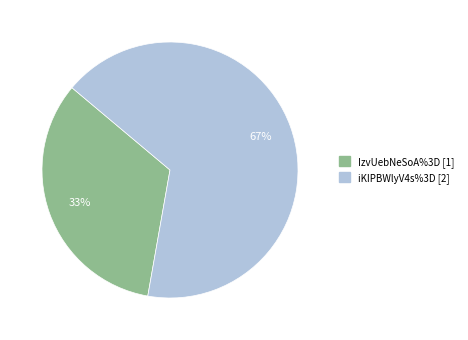

Between iKIPBWlyV4s%3D and IzvUebNeSoA%3D, which is larger?

iKIPBWlyV4s%3D